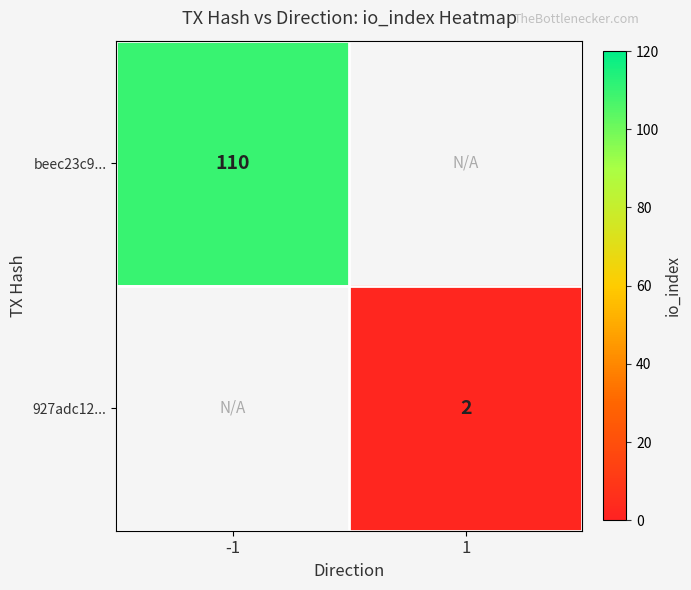

Is it true that beec23c9... equals 110 at -1?

True